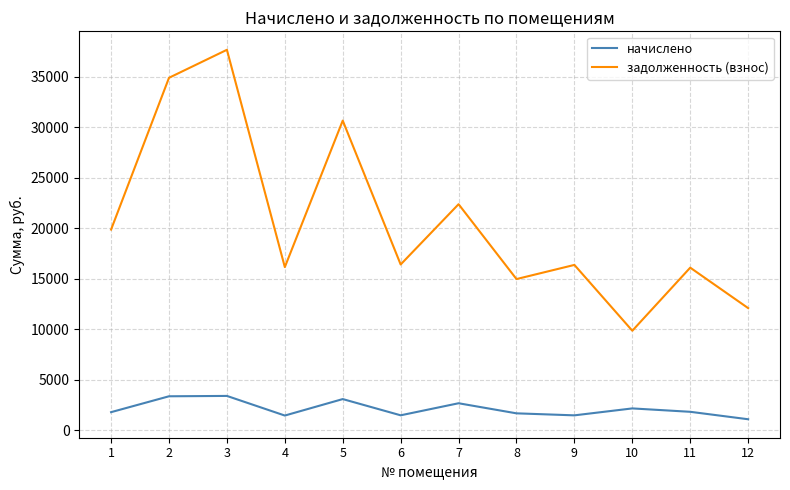

What are all the series names shown in the legend?

начислено, задолженность (взнос)